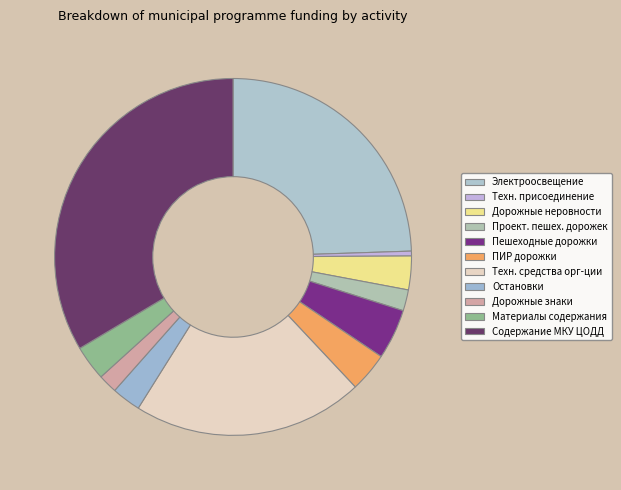

Rank the categories by value from lowest to highest.

Осуществление технологического присоединения, Приобретение дорожных знаков, Проектирование устройства пешеходных дорожек, Устройство и перенос остановок, Устройство искусственных дорожных неровностей, Приобретение материалов для содержания, Проектно-изыскательские работы по устройству, Устройство пешеходных дорожек, Устройство технических средств организации, Устройство линий наружного электроосвещения, Содержание МКУ ЦОДД ГОТ